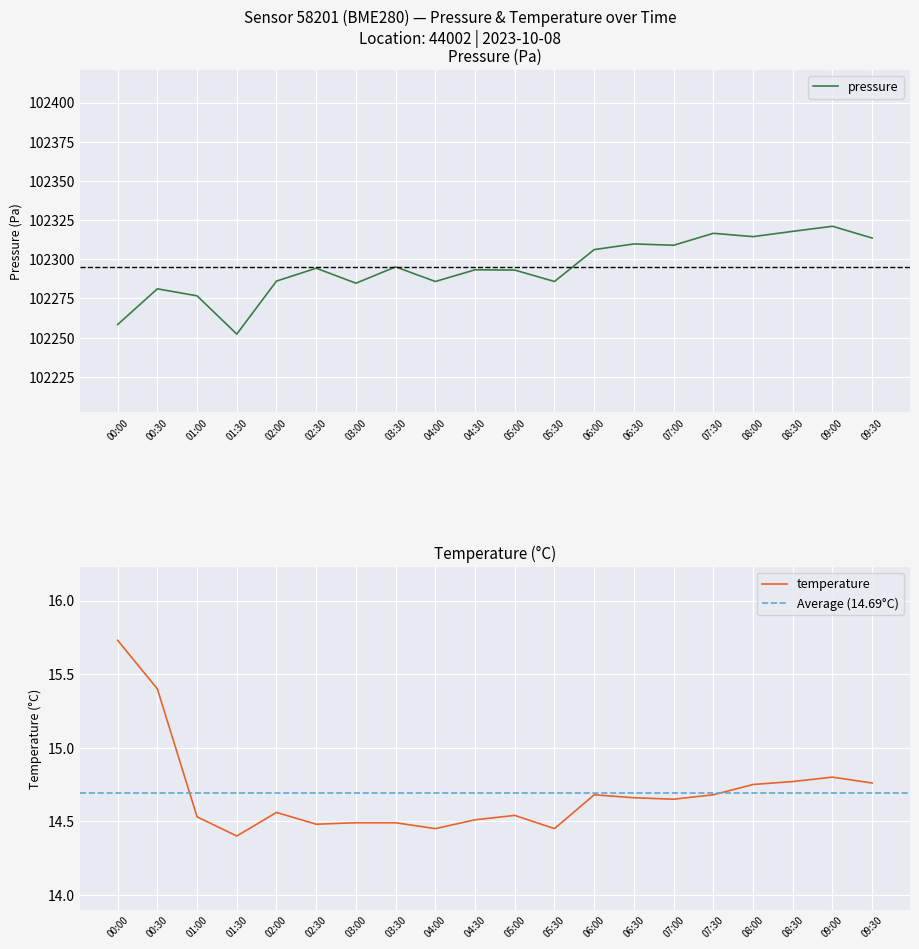

Is it true that pressure equals 134109.5 at 03:30?

False